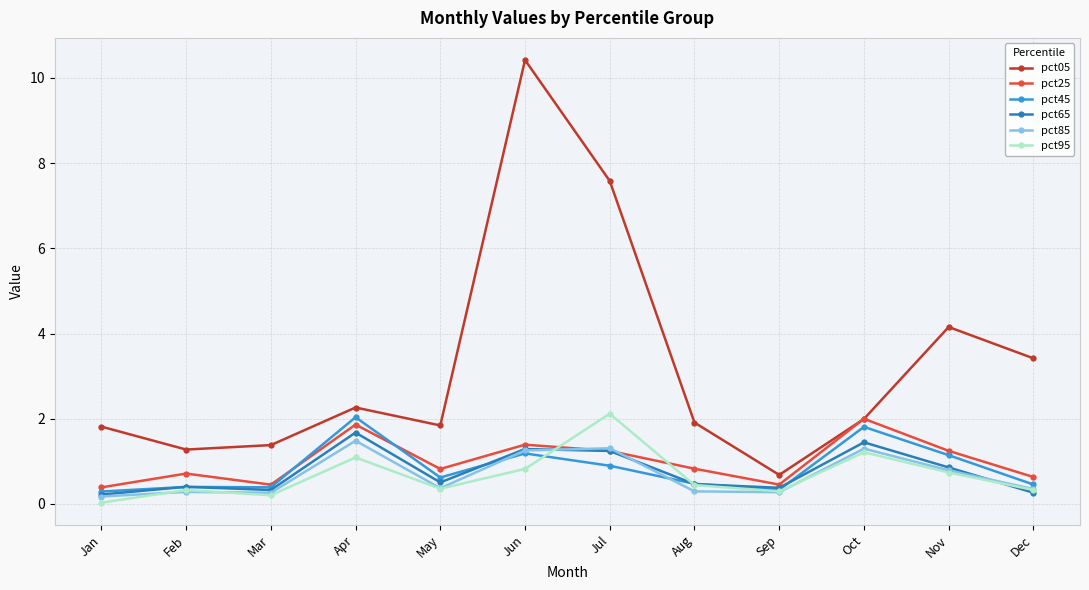

At which category is the sum across all series the highest?

Jun